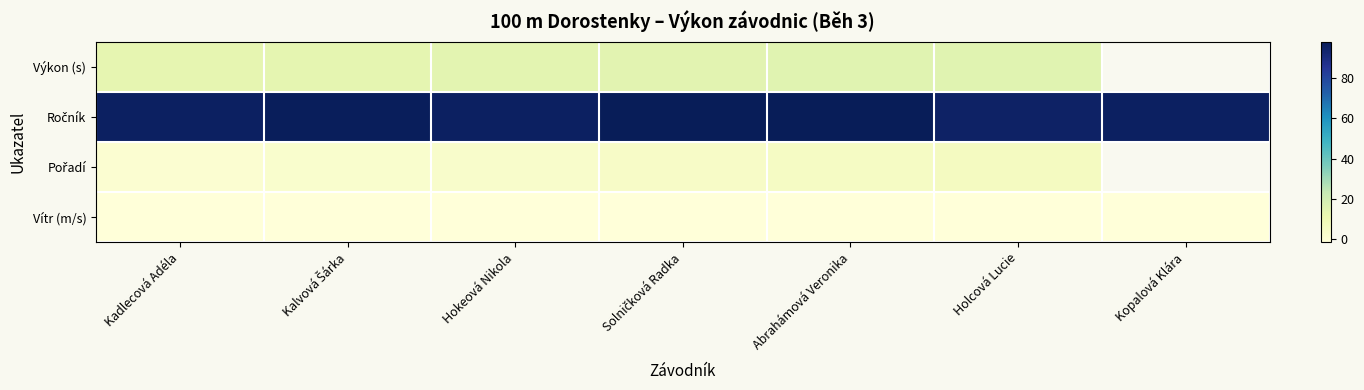

Rank the categories by Vítr (m/s) value from lowest to highest.

Kadlecová Adéla, Kalvová Šárka, Hokeová Nikola, Solničková Radka, Abrahámová Veronika, Holcová Lucie, Kopalová Klára